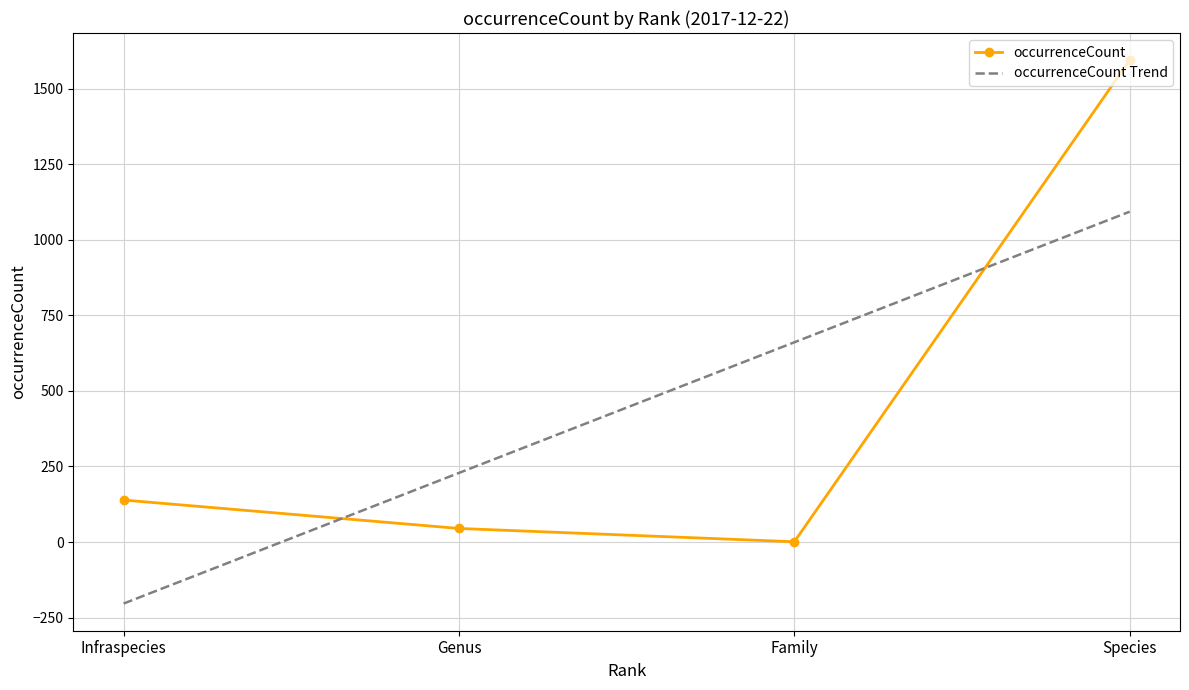

What is the total value across all series at Family?

661.8